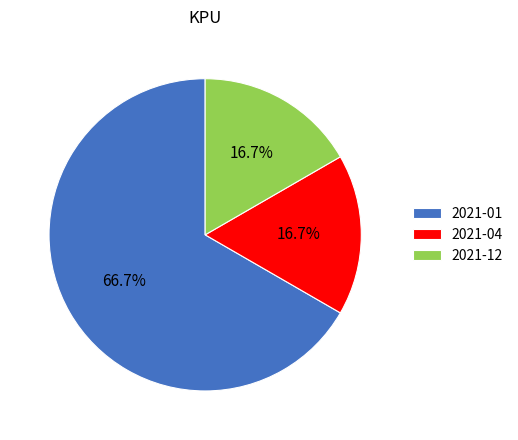

Which category accounts for the majority?

2021-01